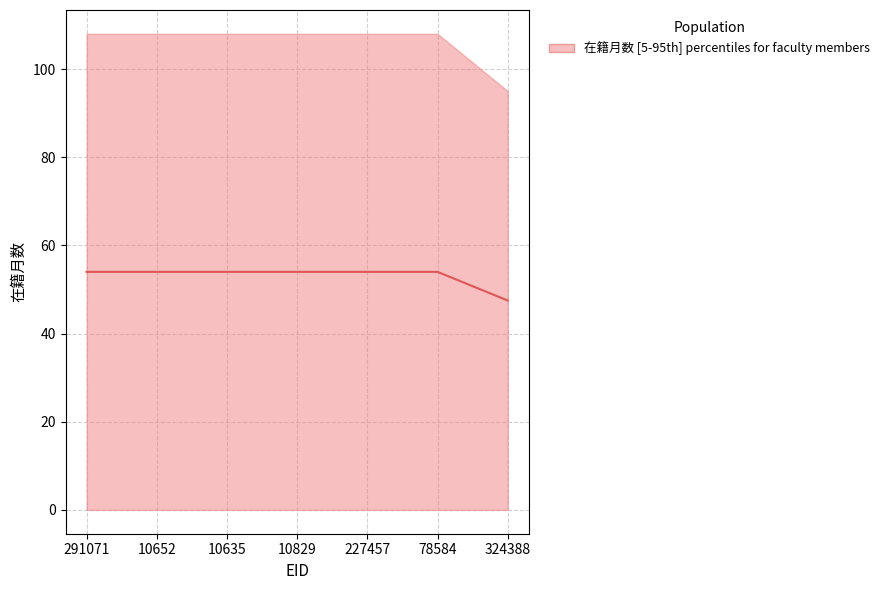

What is the maximum value shown in the chart?

54.0